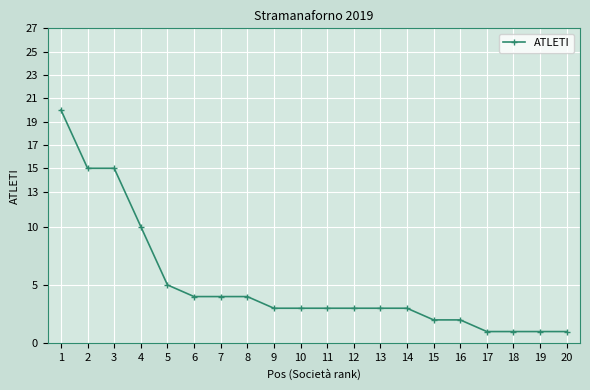

Count the number of categories in the chart.

20